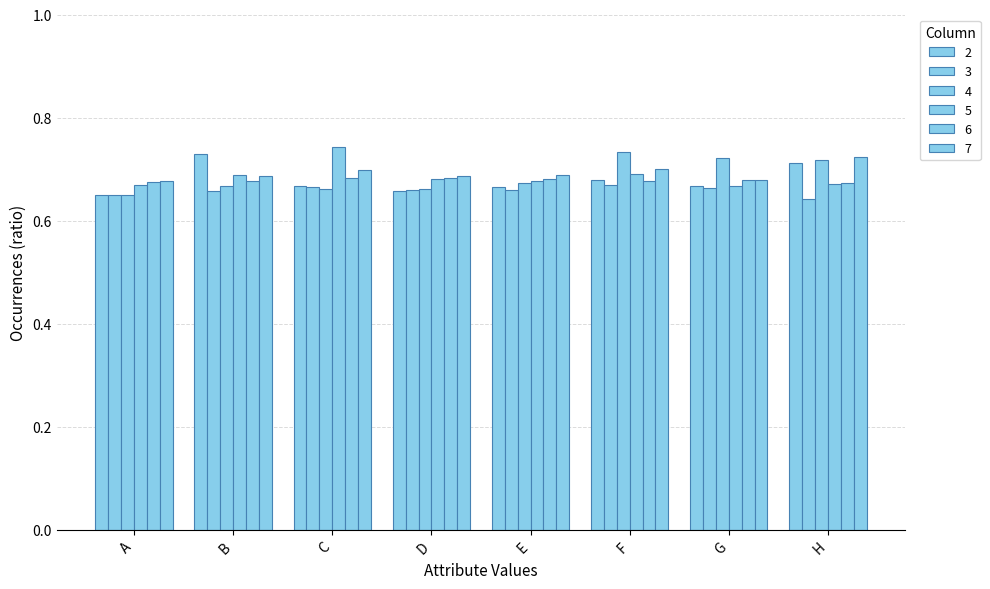

Is the value of 2 at F greater than the value of 7 at A?

Yes